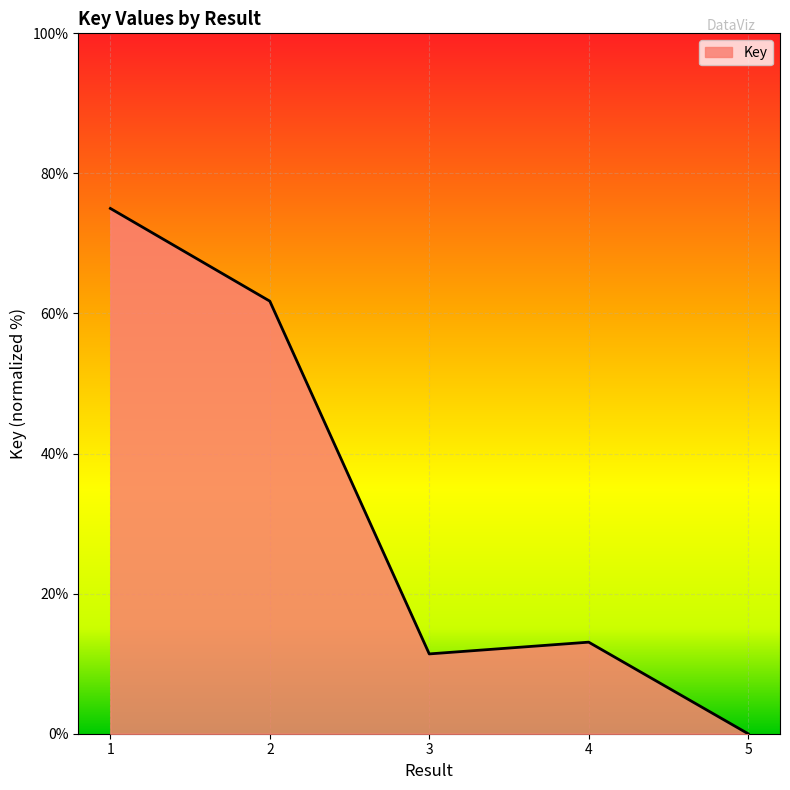

Which category has the lowest value across all series?

5